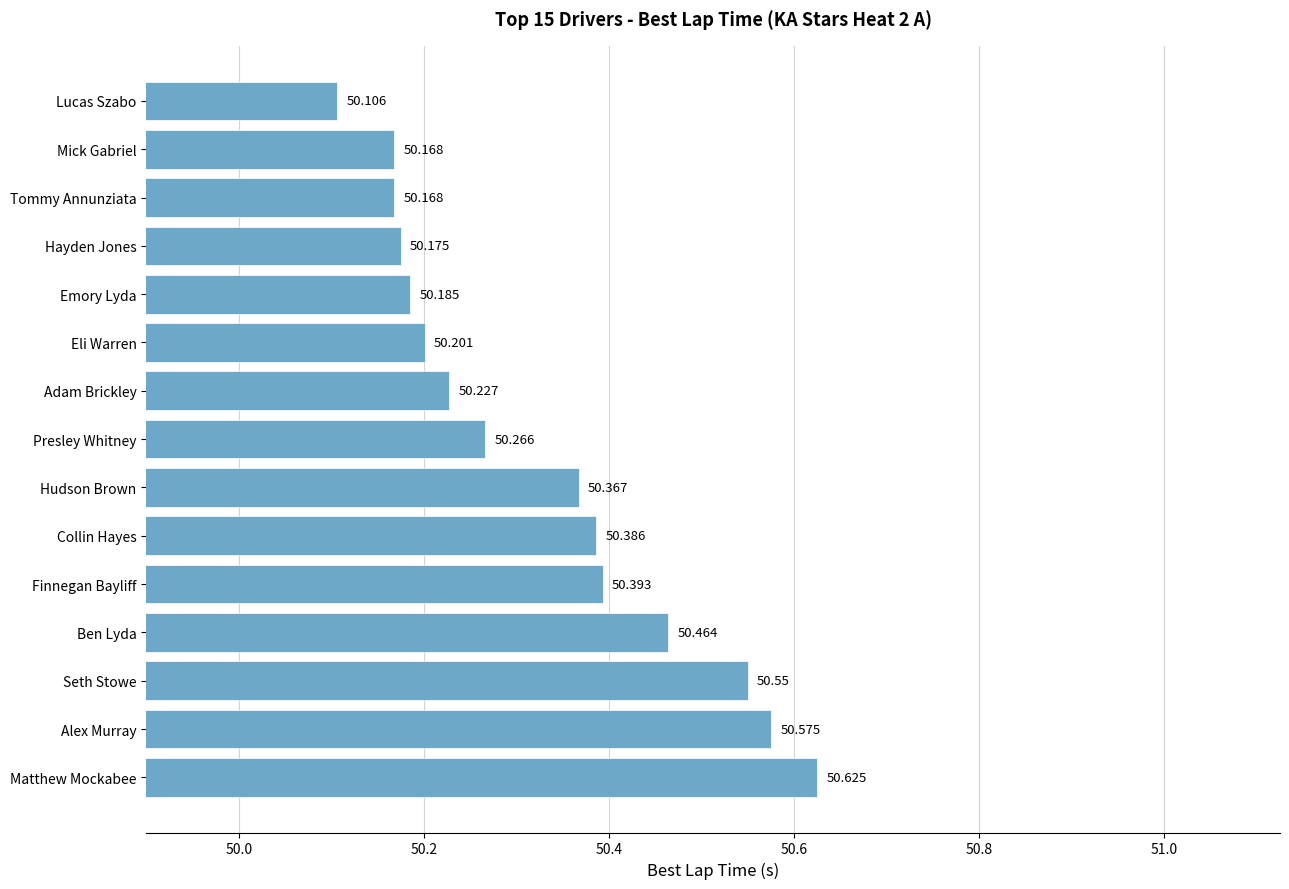

At which category does the chart reach its peak across all series?

Matthew Mockabee